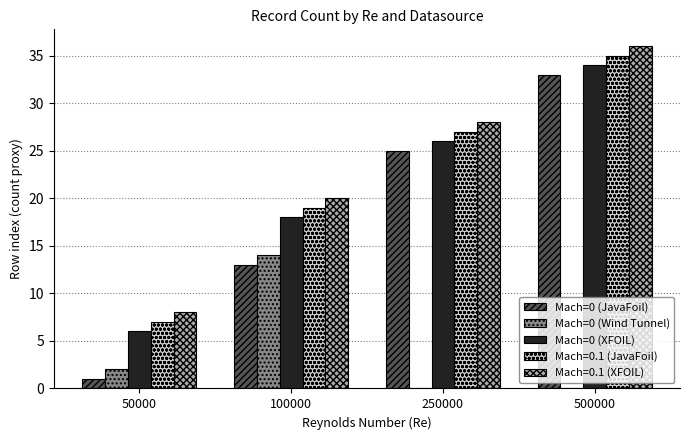

What is the spread (max minus min) of values at 100000?

7